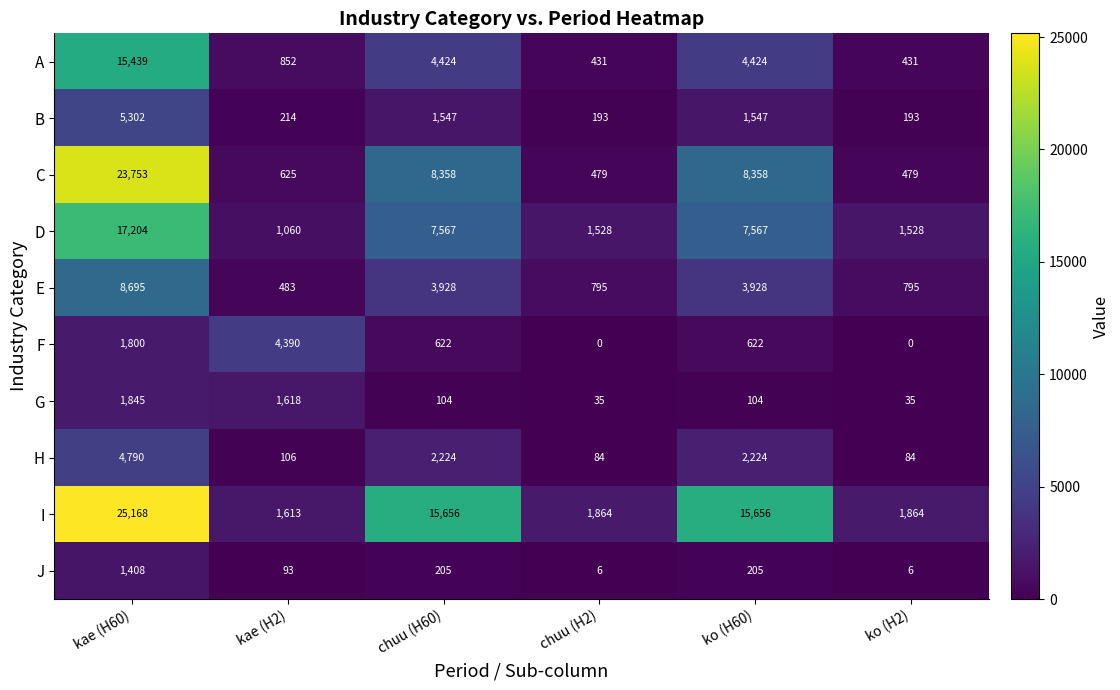

How many categories are shown in the chart?

6